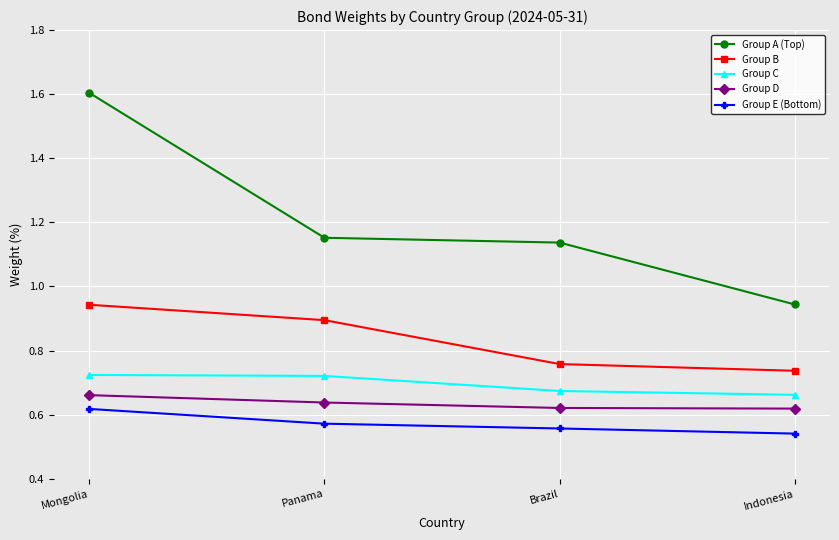

What position from the right is Panama?

3